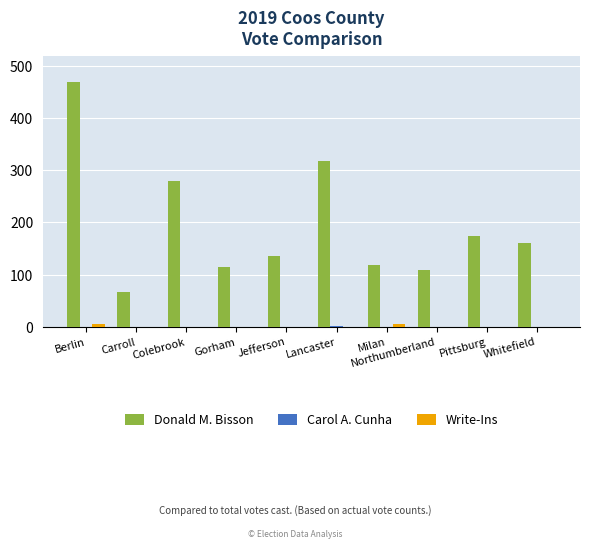

How many distinct data groups are displayed?

3